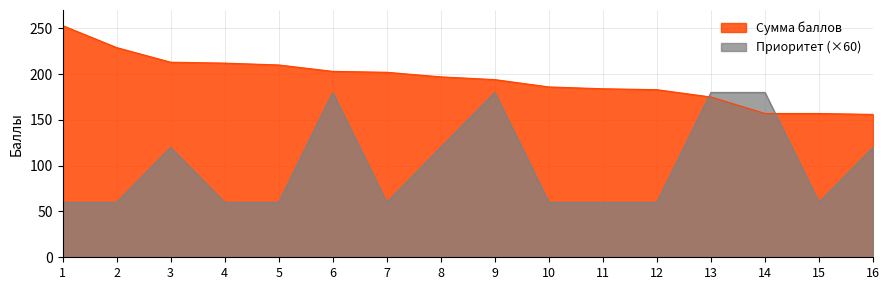

Does the chart display data point markers on the line(s)?

No